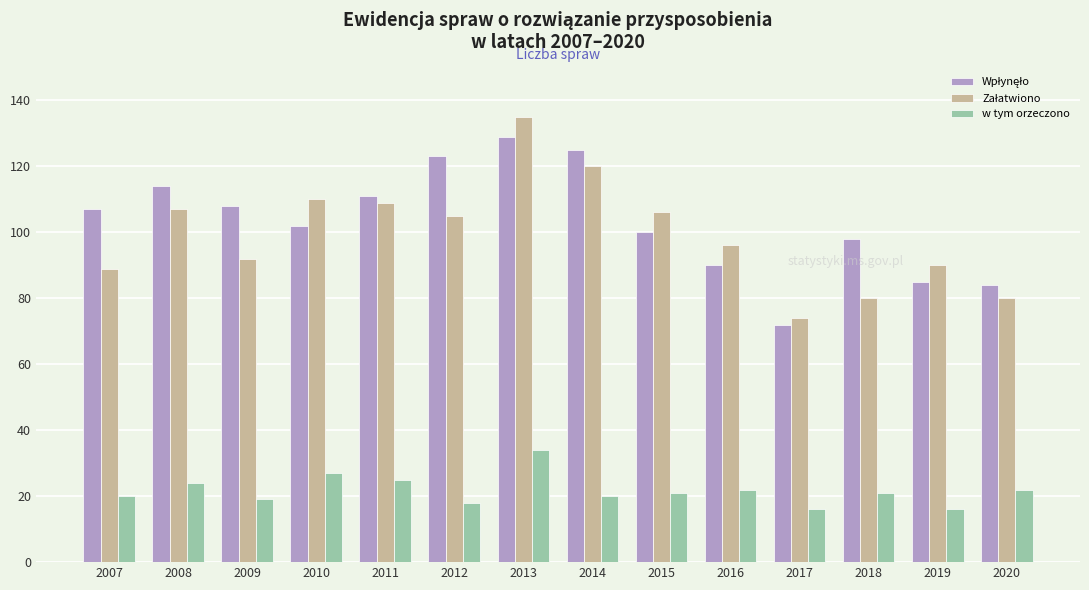

How many bars are there in each group?

3